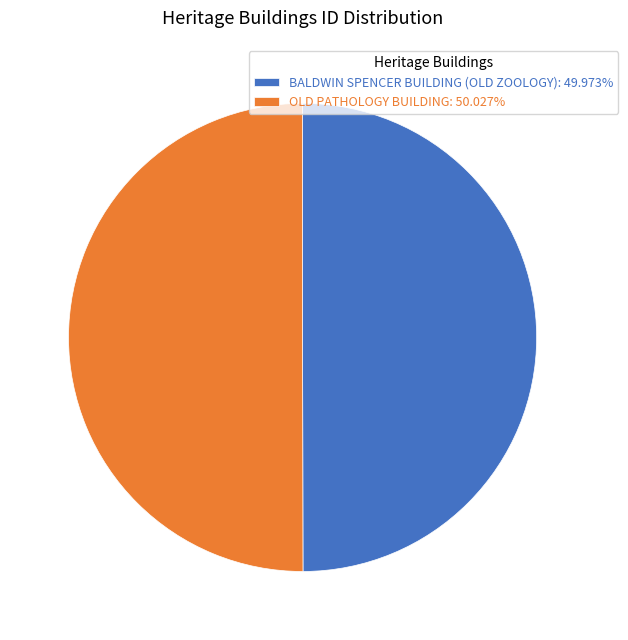

Combined, do OLD PATHOLOGY BUILDING: 50.027% and BALDWIN SPENCER BUILDING (OLD ZOOLOGY): 49.973% account for over 50%?

Yes